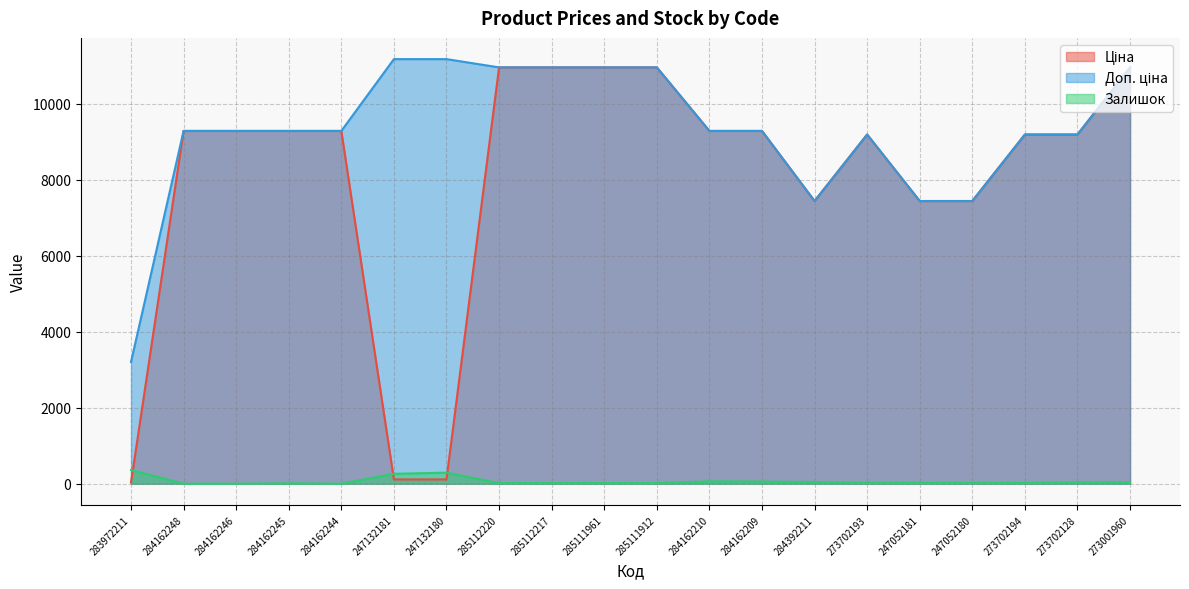

What is the difference between the second highest and minimum values in the Залишок series?

290.0